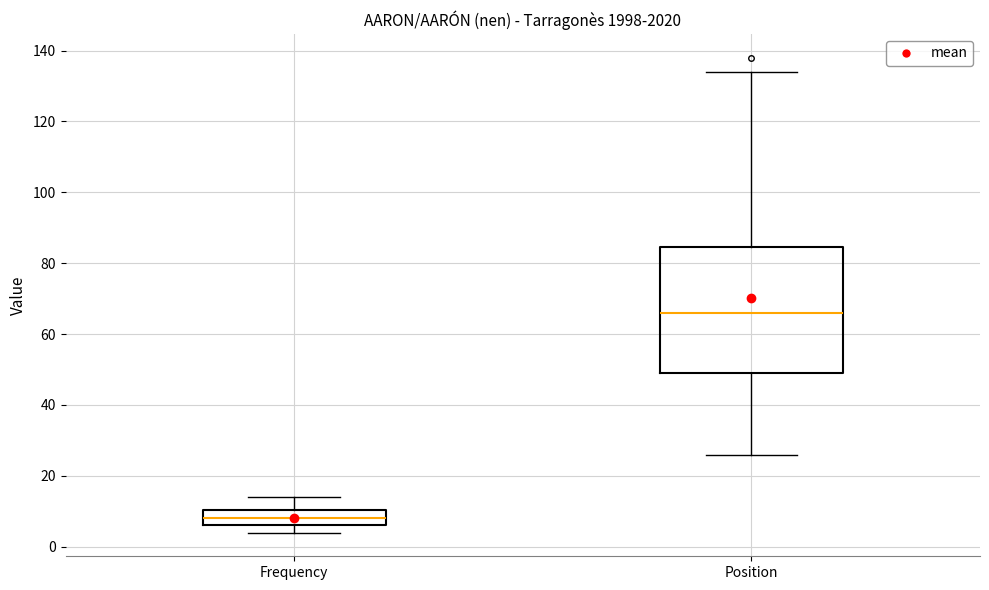

Where does the lower whisker of the box for Position end on the y-axis? The values are not printed on the chart, so give them approximately, as read against the axis.

26